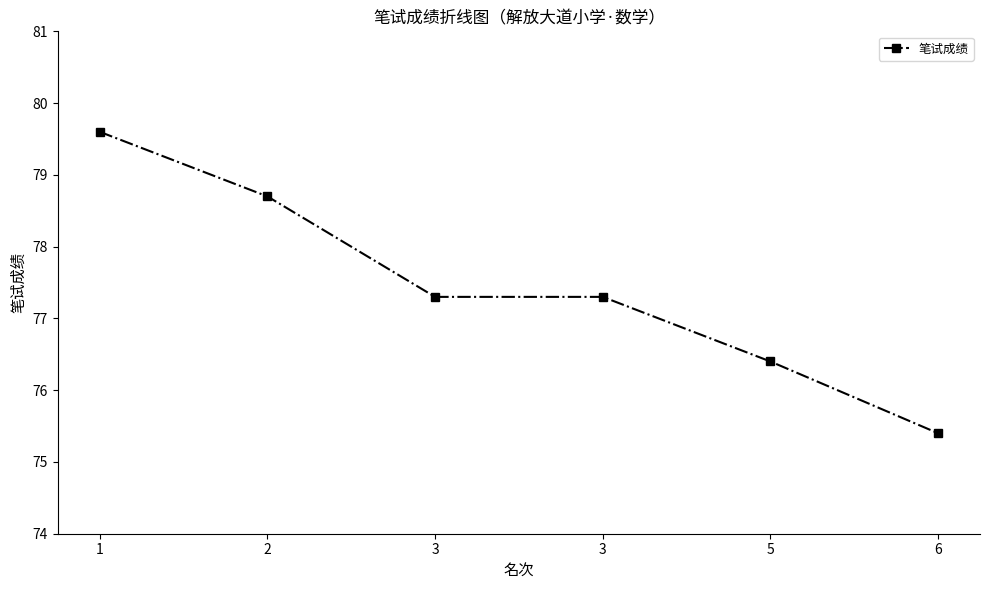

Reading left to right, what are all the values shown in this chart?

1=79.6	2=78.7	3=77.3	3=77.3	5=76.4	6=75.4